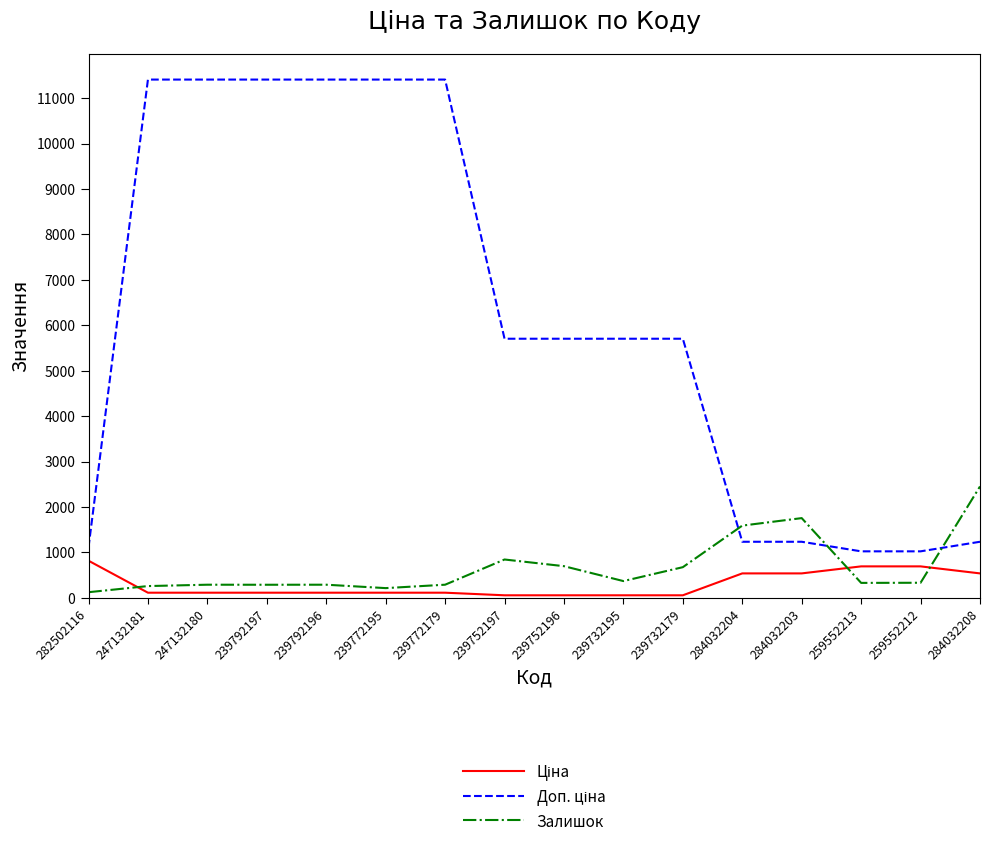

What position from the right is 239792197?

13